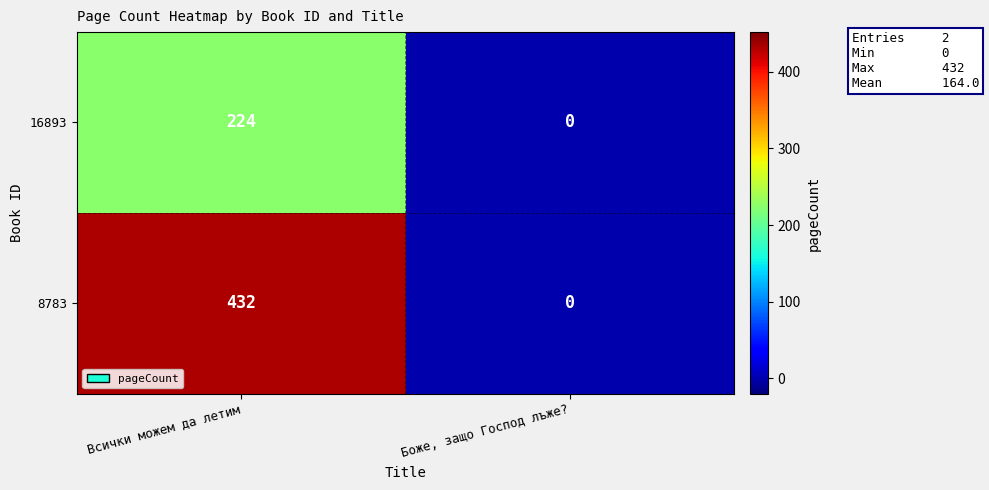

Which category has the highest value in the 8783 series?

Всички можем да летим